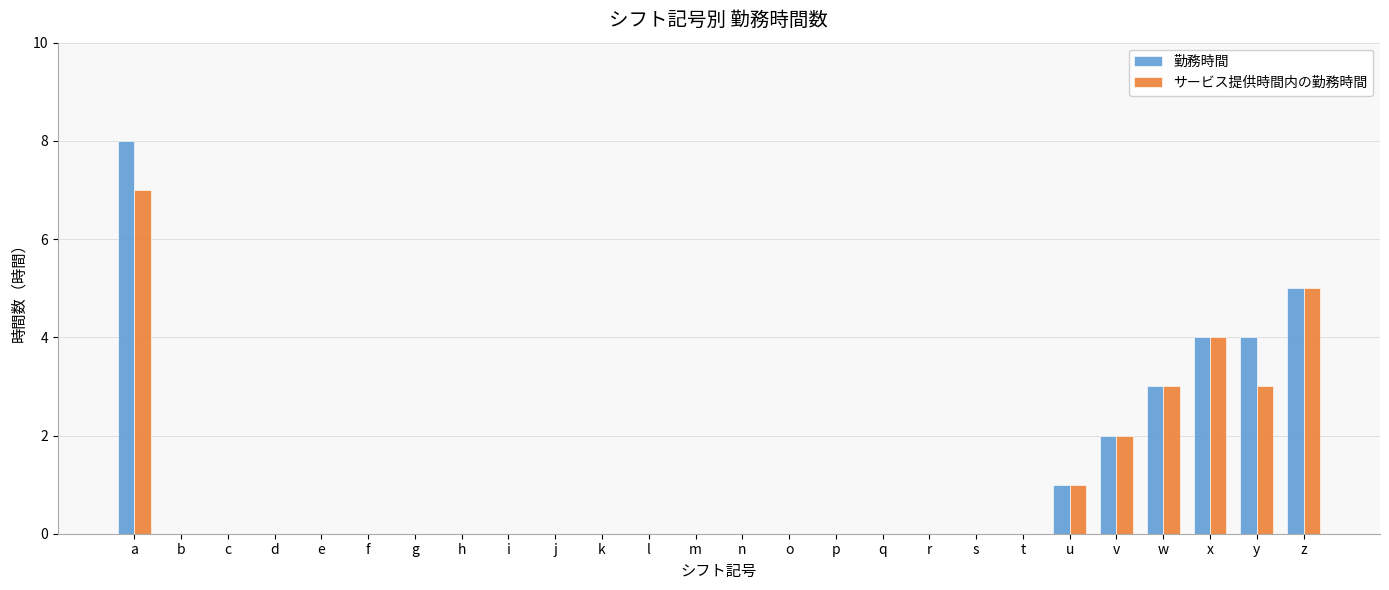

Which series changed the most between s and y?

勤務時間